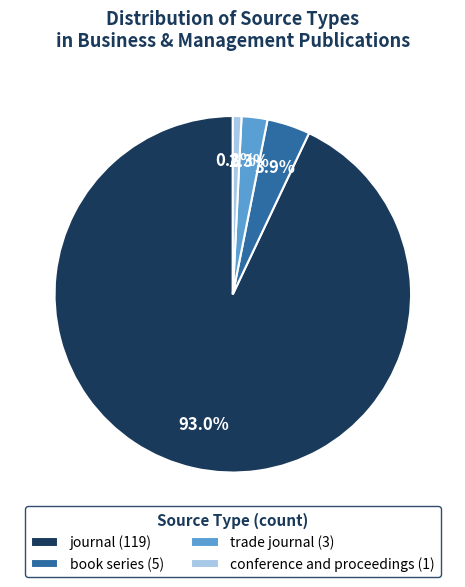

To the nearest percent, what is the average slice percentage?

25%